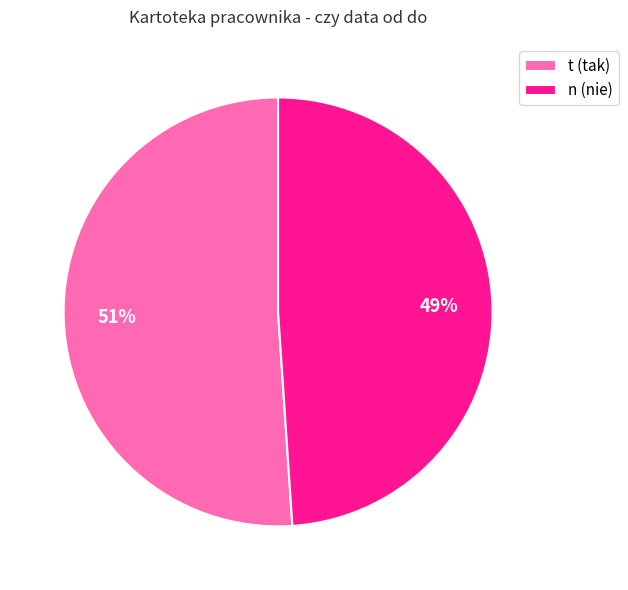

Is it true that n is 60% of the pie?

False